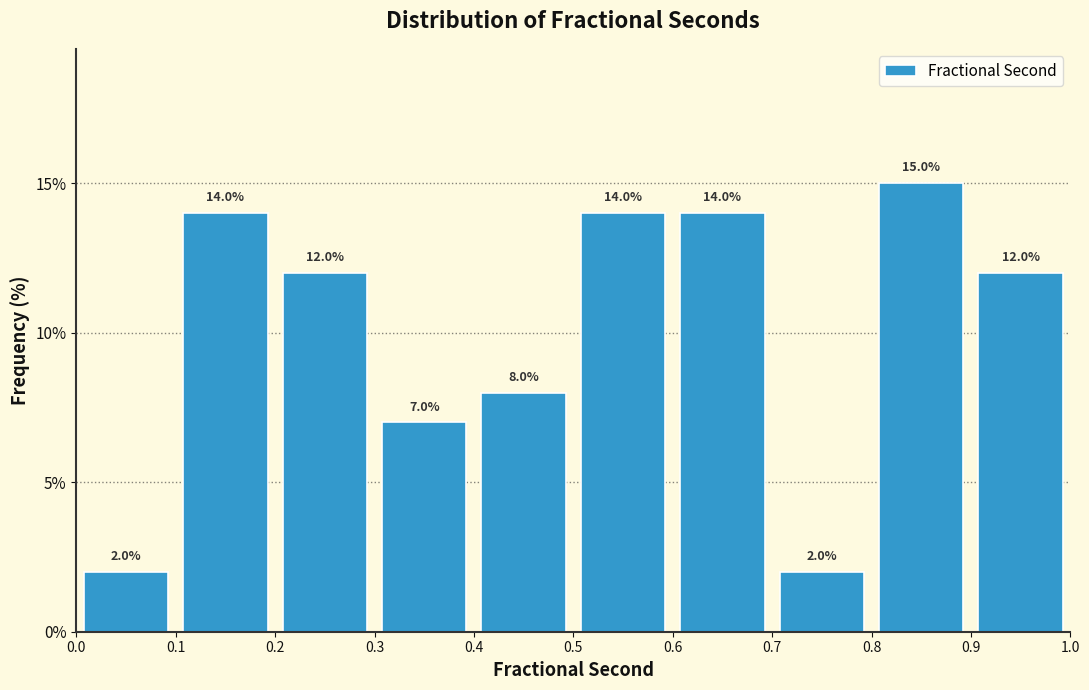

Over which range of the x-axis is the bar tallest?

0.8 to 0.9